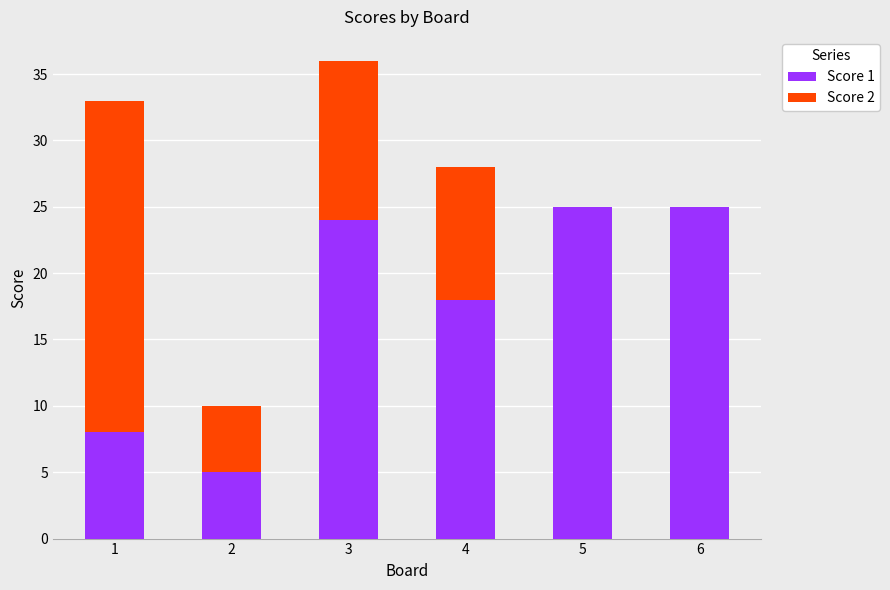

What is the maximum value for Score 1?

25